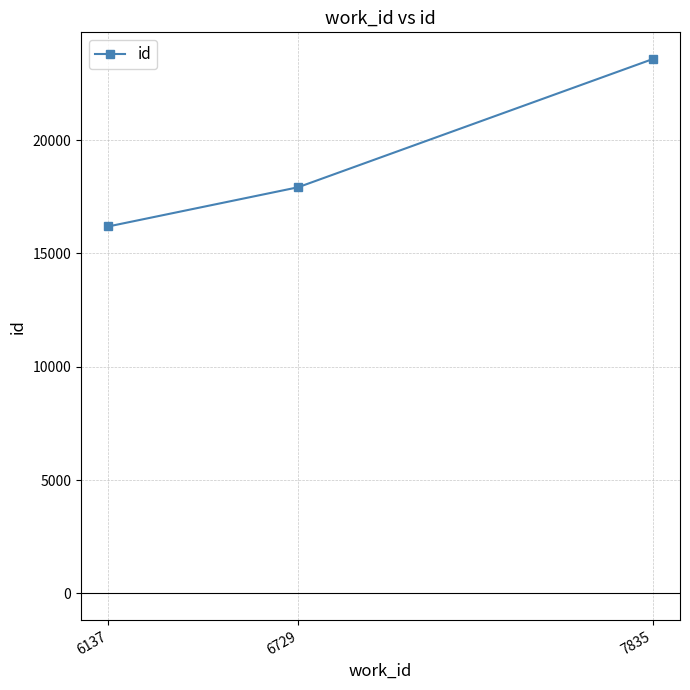

Reading left to right, extract all data points from this chart.

16190	17919	23575